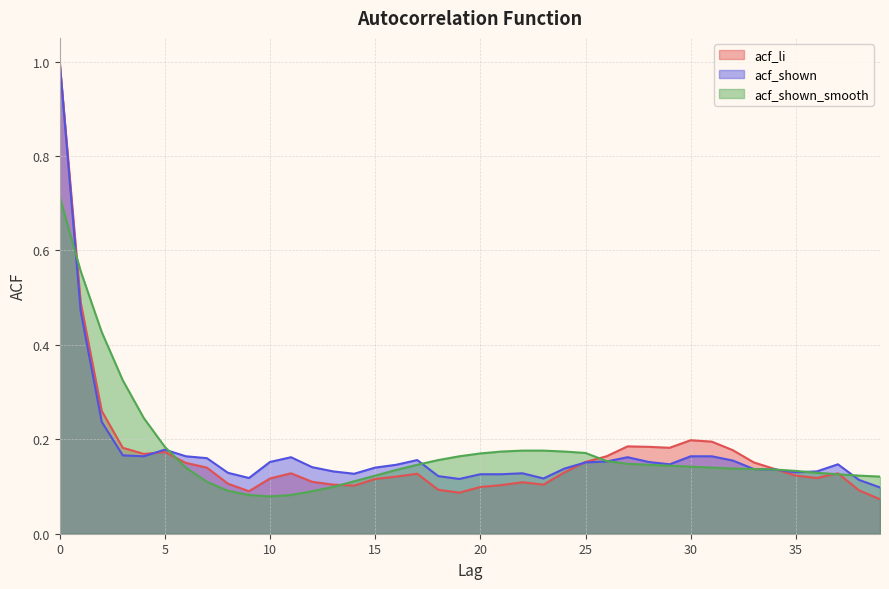

The value of acf_shown_smooth at 39 is 0.1. True or false?

True